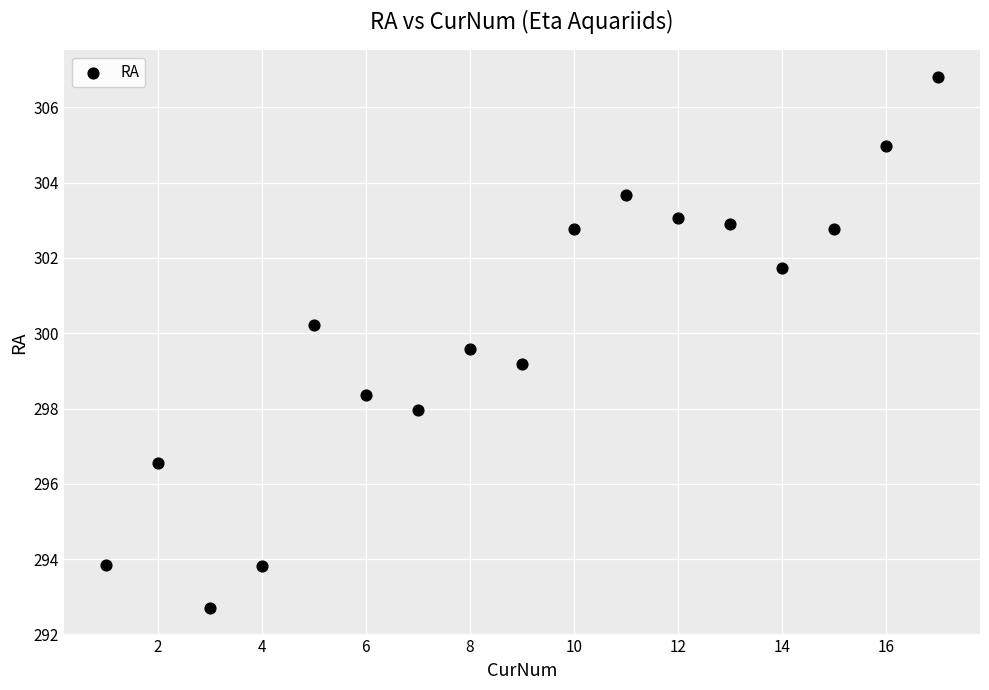

What Y value in the scatter plot is closest to 299?

299.2